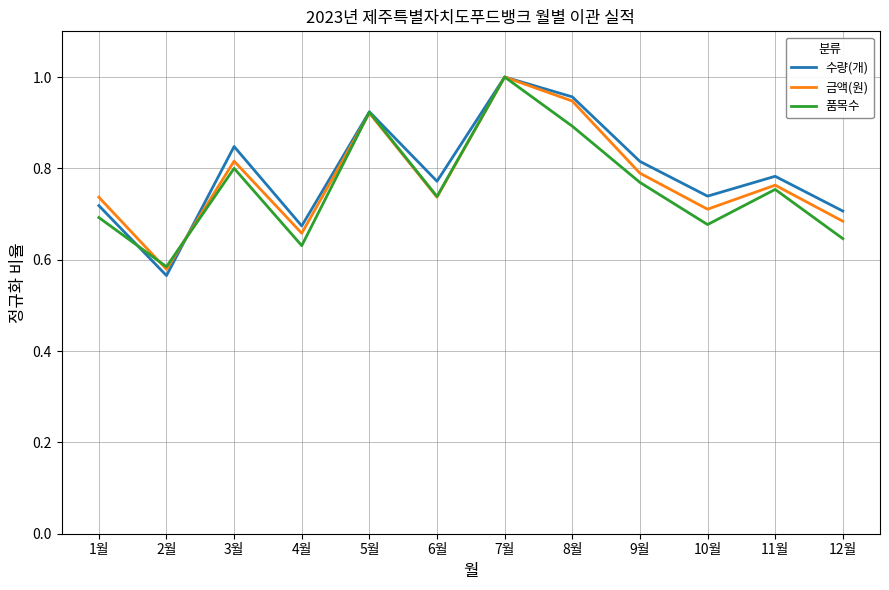

At which category is the sum across all series the highest?

7월